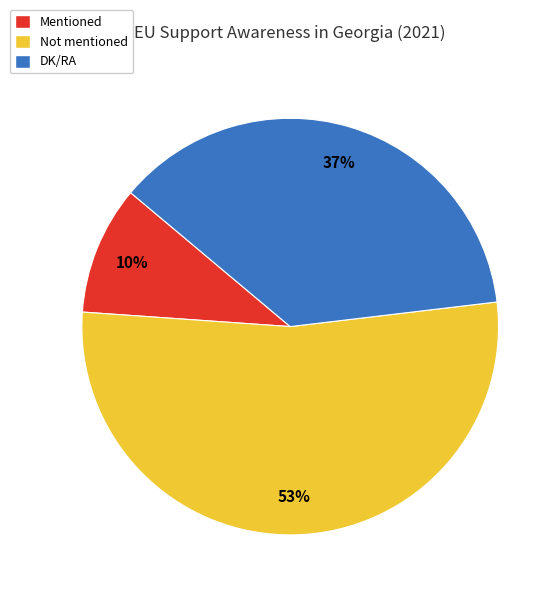

Is there a majority slice in this chart?

Yes